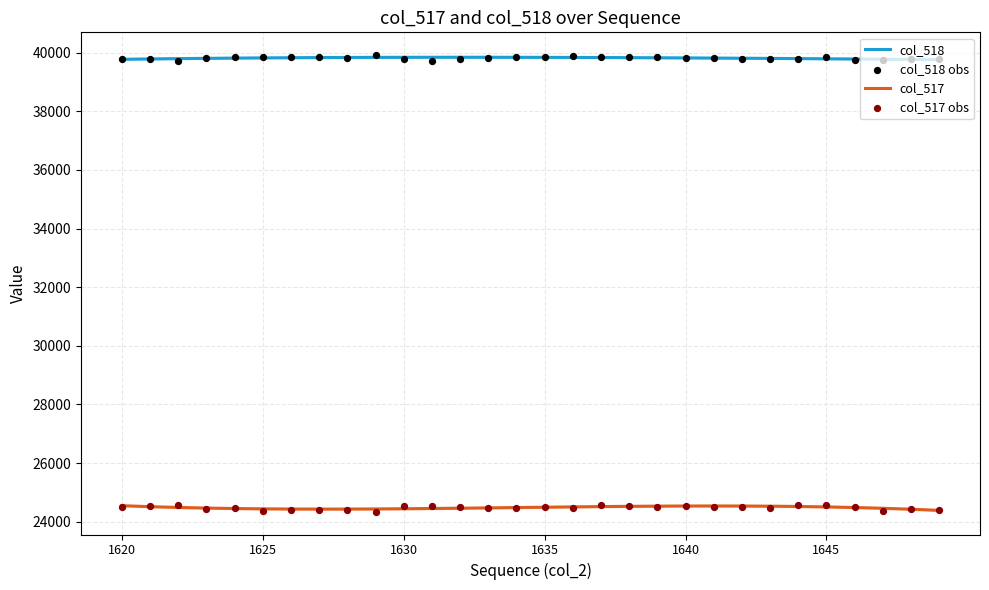

Which series reaches the maximum Y coordinate?

col_518 obs